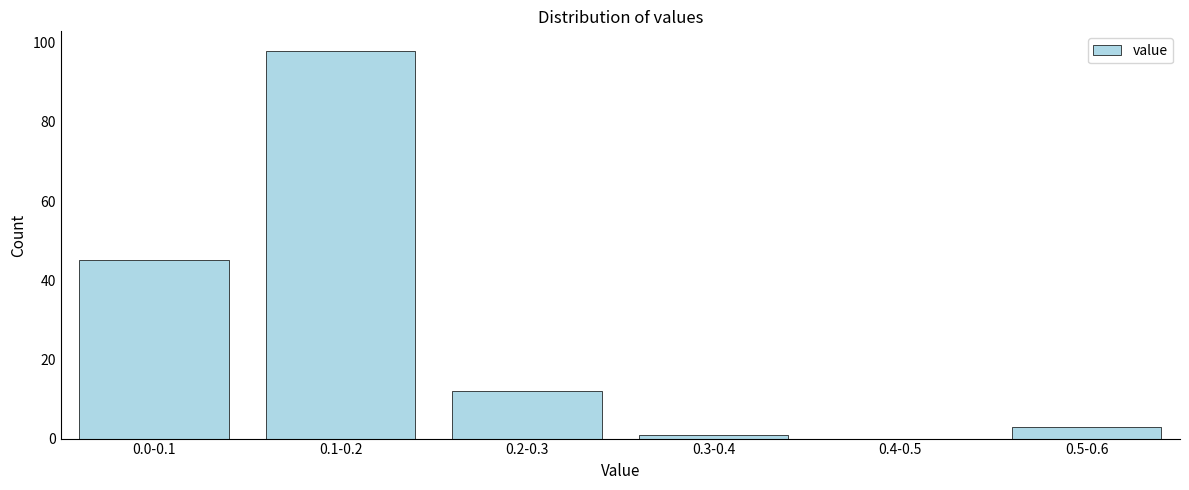

Reading right to left, extract all data points from this chart.

0.5-0.6=3	0.4-0.5=0	0.3-0.4=1	0.2-0.3=12	0.1-0.2=98	0.0-0.1=45